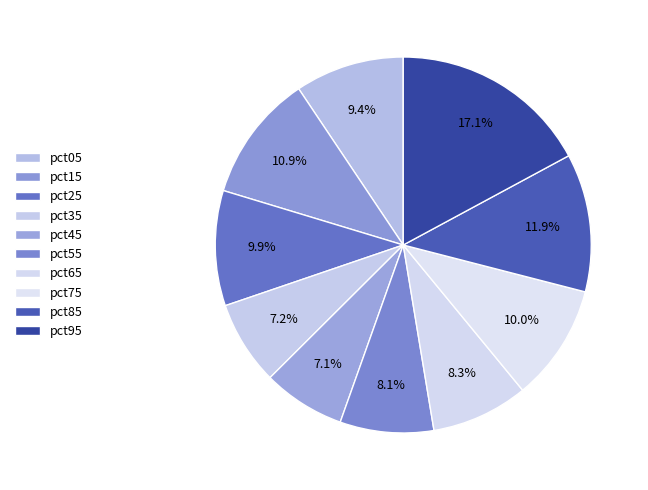

How many slices are in this pie chart?

10